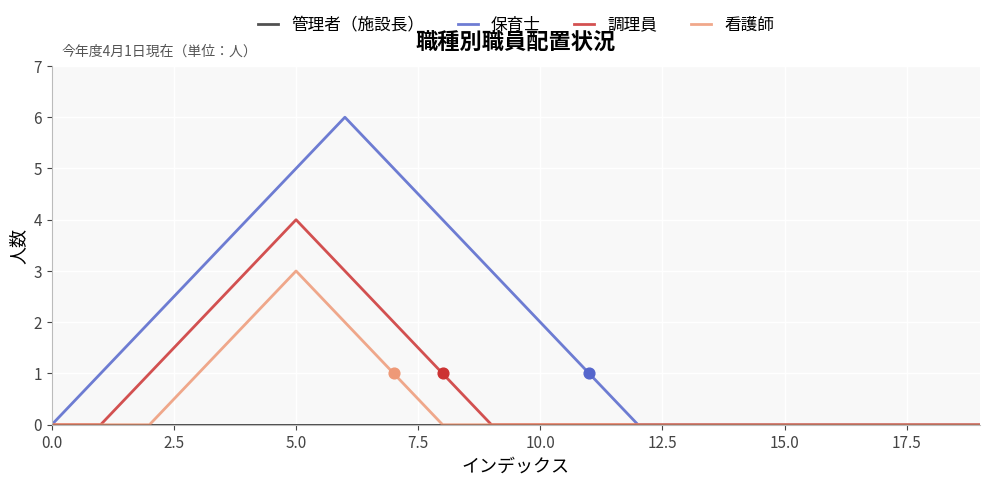

Which series has the widest spread of values?

保育士